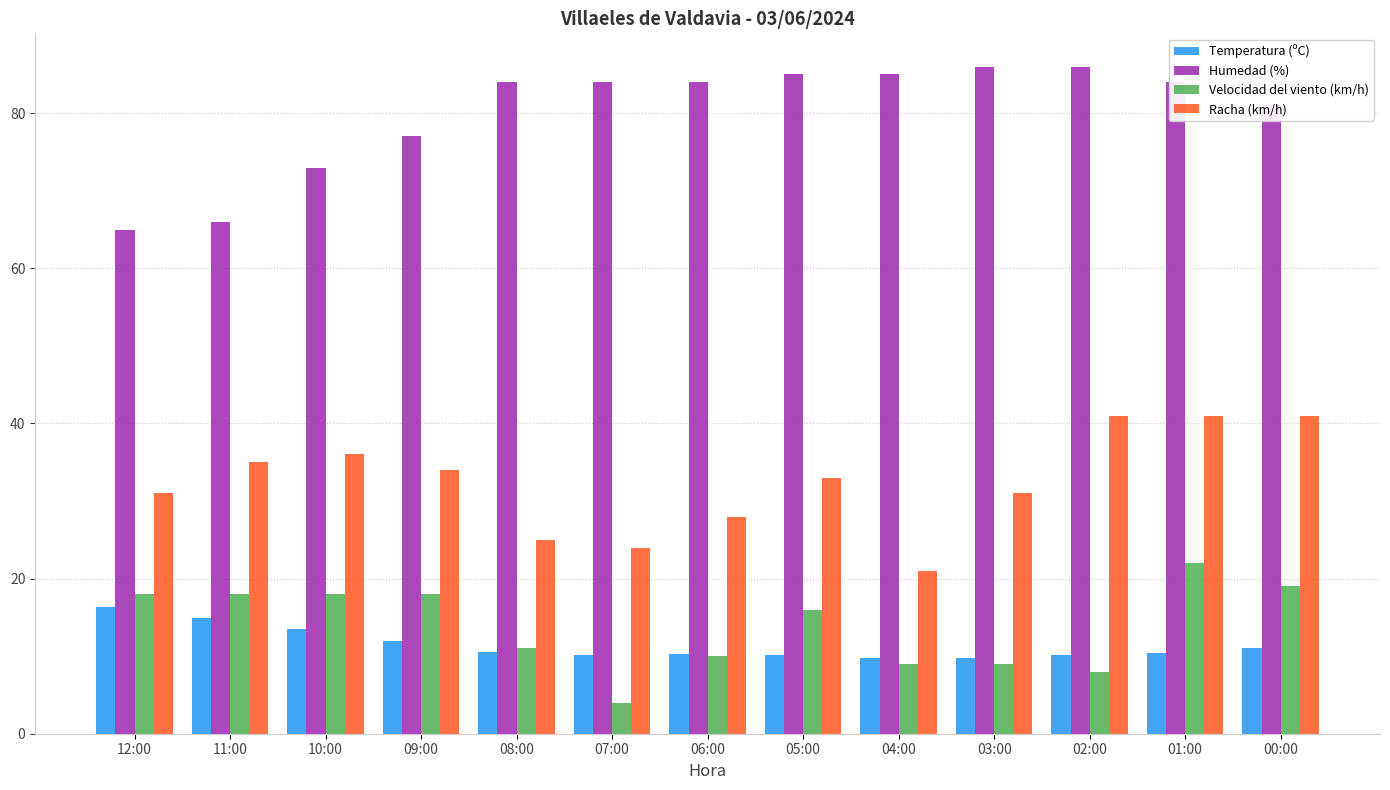

At which label does Temperatura (ºC) reach its peak?

12:00